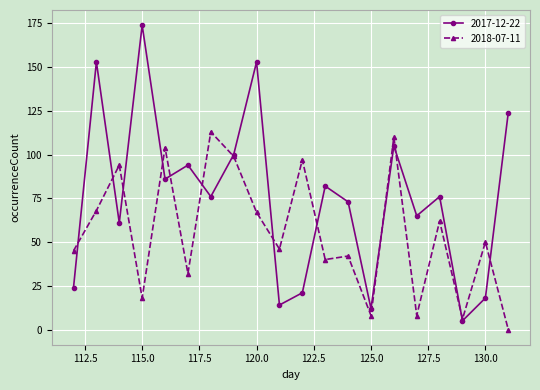

How many distinct data groups are displayed?

2